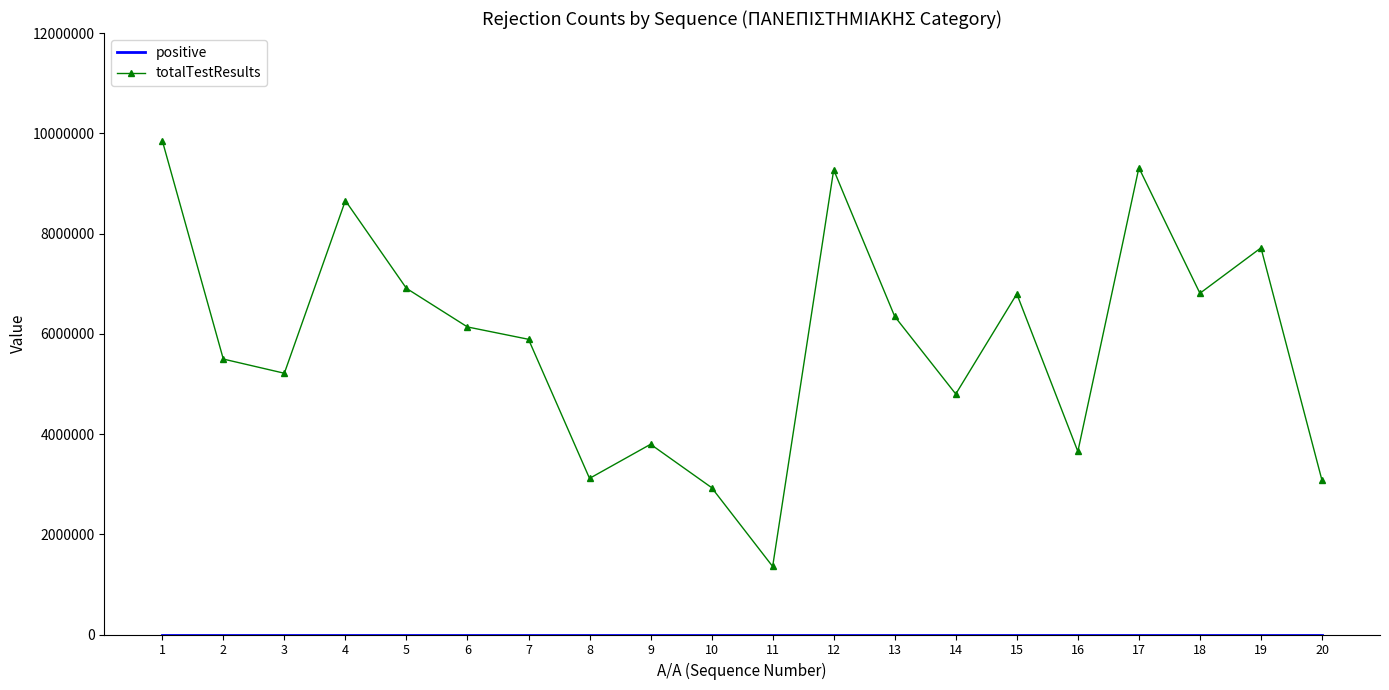

Which series changed the most between 10 and 12?

totalTestResults